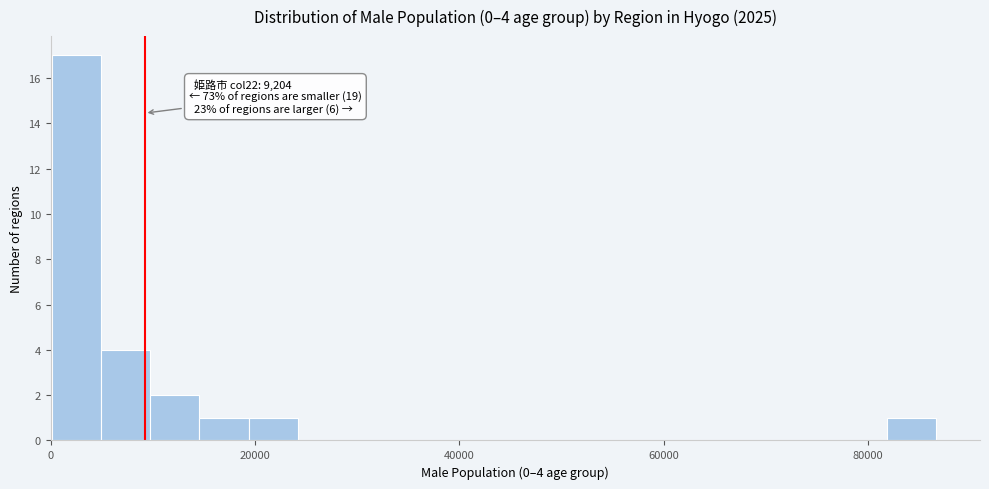

Around what value on the x-axis is the tallest bar? Give the approximate position of its centre, as read against the axis.

2000